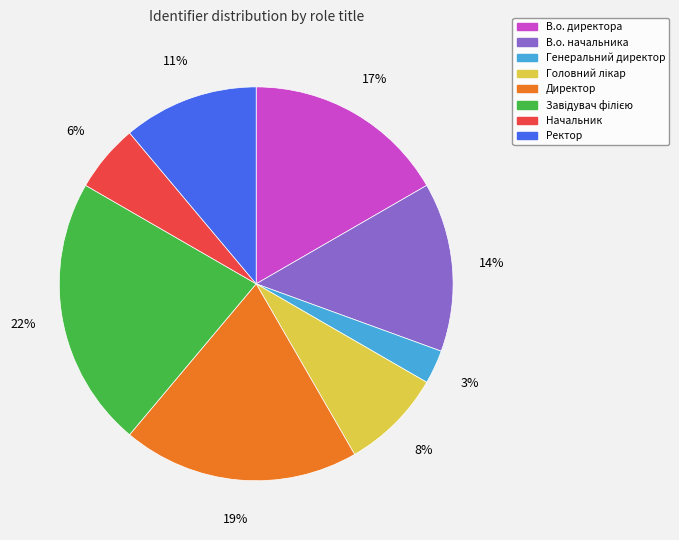

Is there a majority slice in this chart?

No